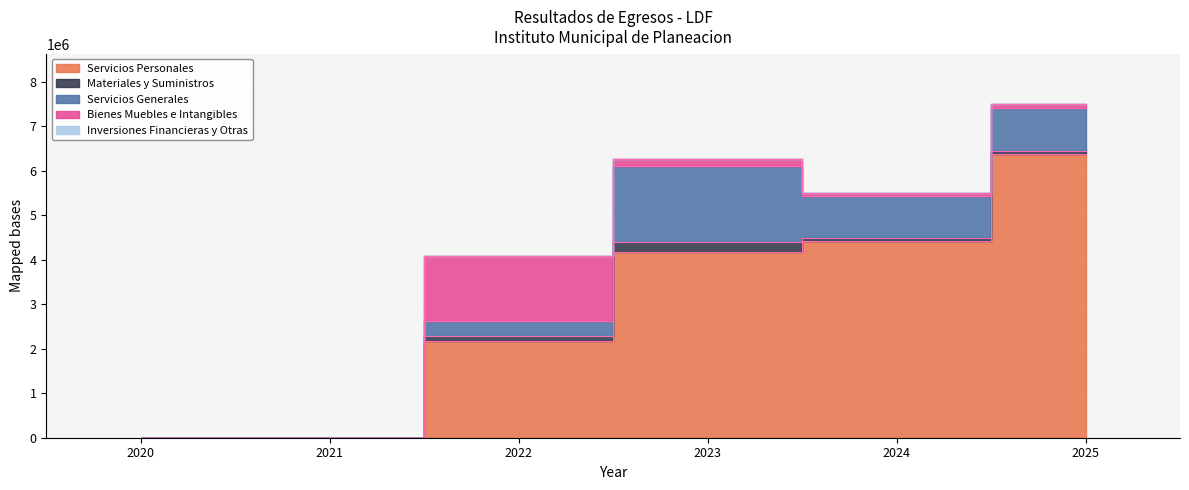

At 2023, list the series in order from smallest to largest.

Inversiones Financieras y Otras, Bienes Muebles e Intangibles, Materiales y Suministros, Servicios Generales, Servicios Personales